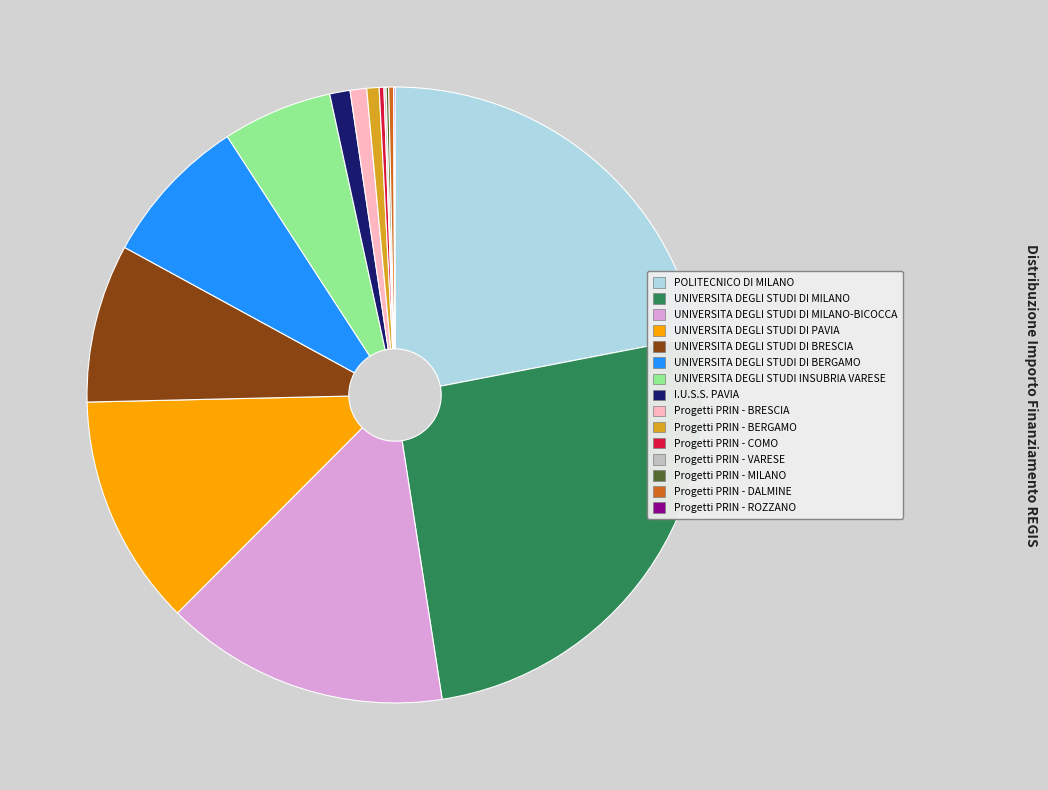

Does any single category account for the majority?

No